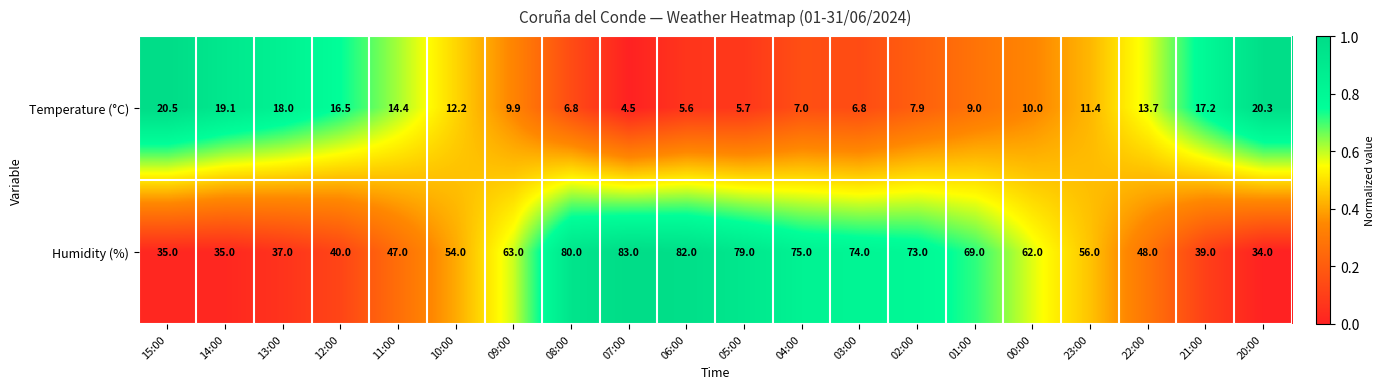

The Humidity (%) series shows 74.0 at 03:00. True or false?

True